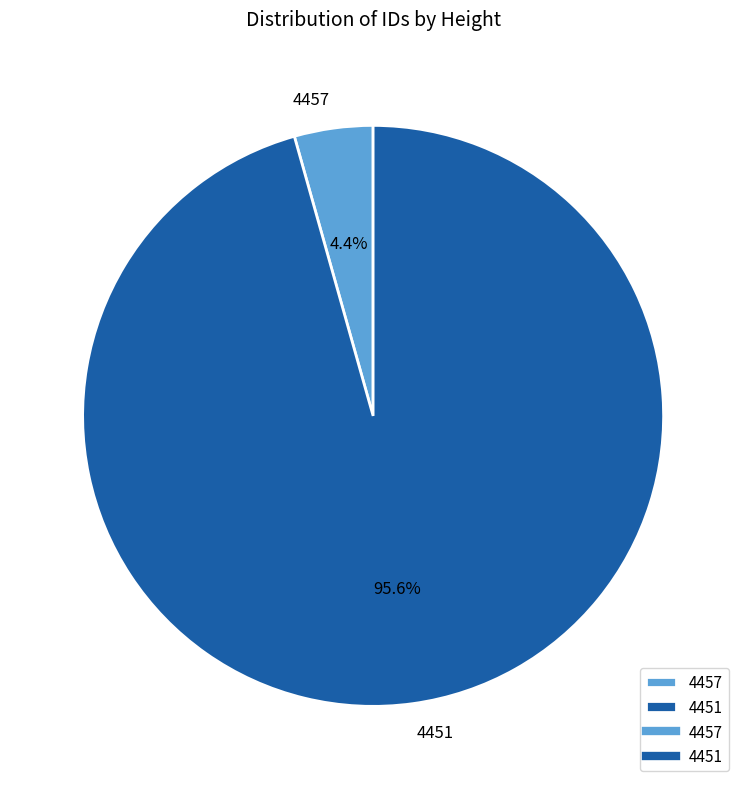

Which has a higher value, 4451 or 4457?

4451